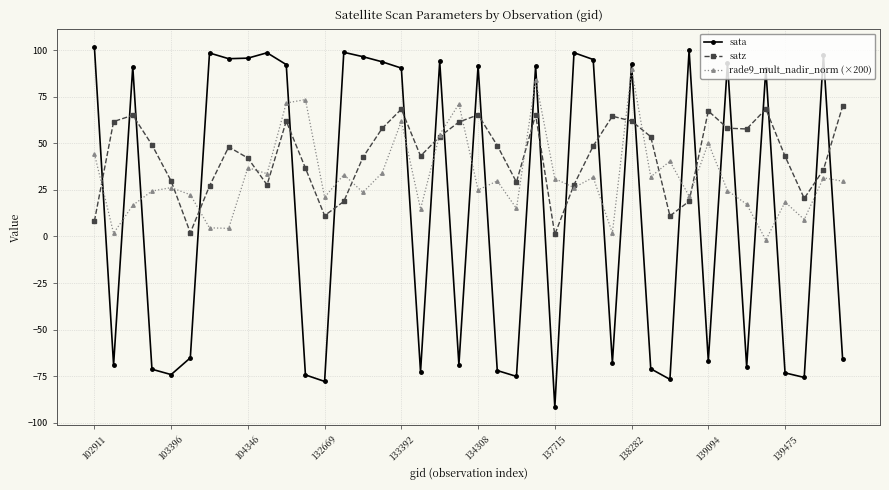

What is the highest value of the satz series?

69.8